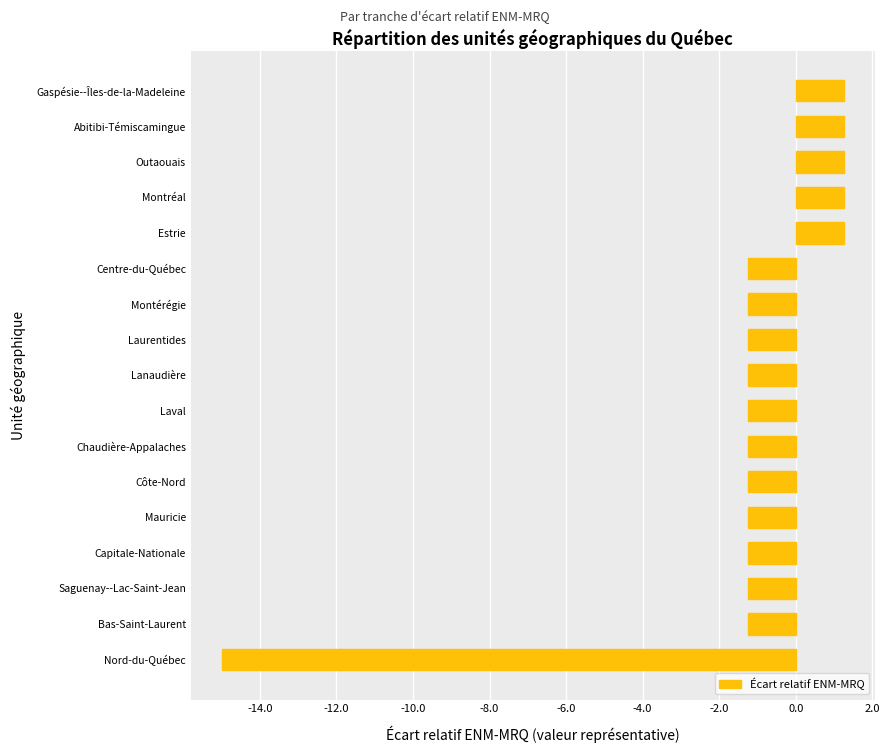

Which label corresponds to the smallest value in the chart?

Nord-du-Québec